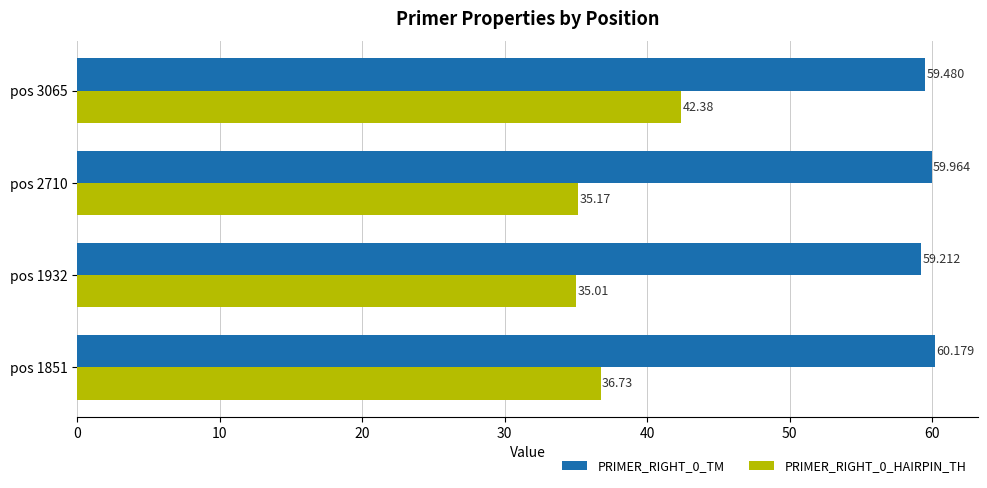

Is the value of PRIMER_RIGHT_0_HAIRPIN_TH at pos 2710 greater than the value of PRIMER_RIGHT_0_TM at pos 3065?

No